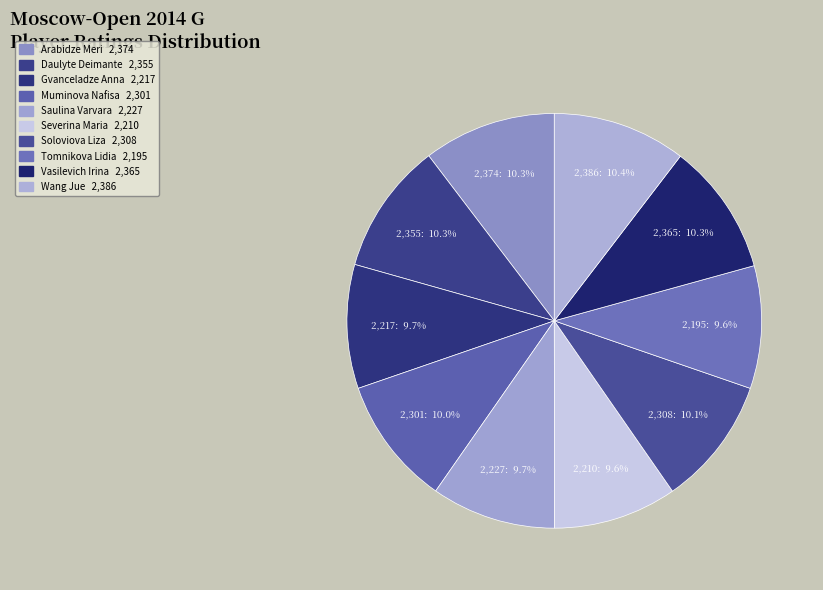

To the nearest percent, what percentage of the pie is Daulyte Deimante?

10%